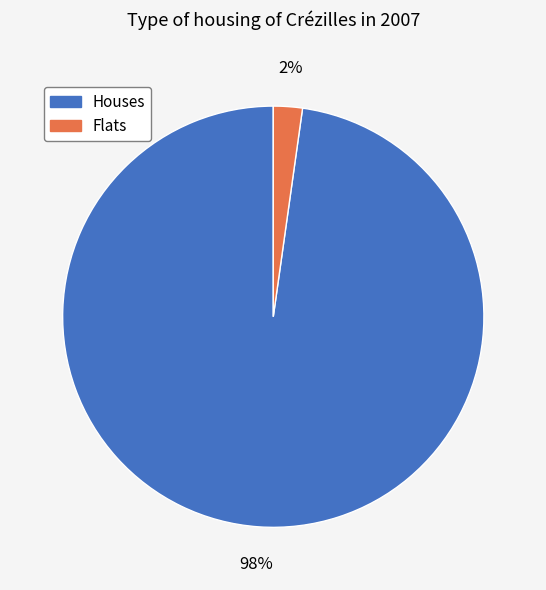

To the nearest percent, what is the difference between the largest and smallest slice percentages?

96%